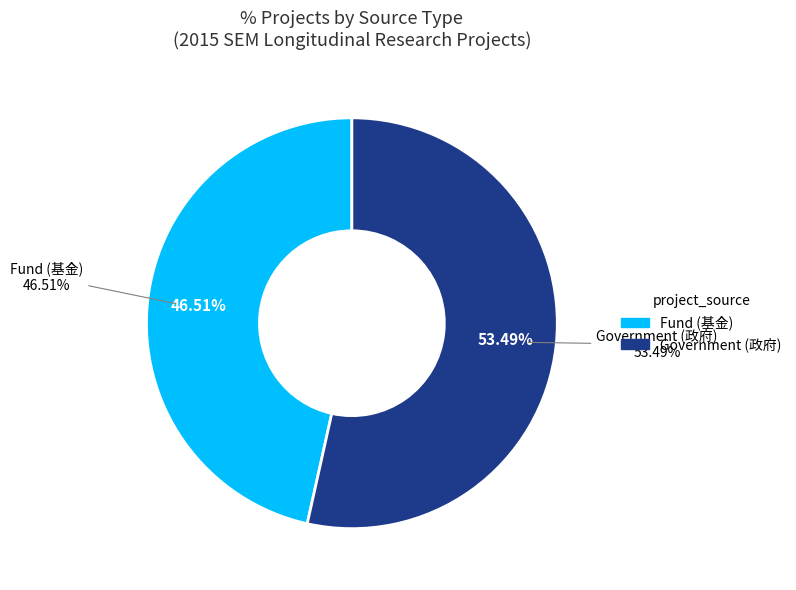

What percentage is the Fund (基金) slice, to the nearest percent?

47%